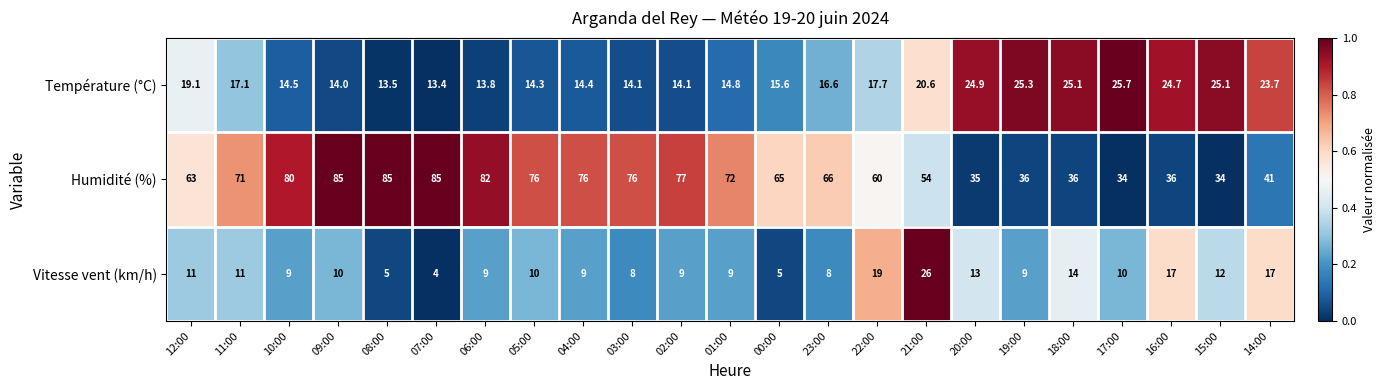

Which series has the largest range (max minus min)?

Humidité (%)